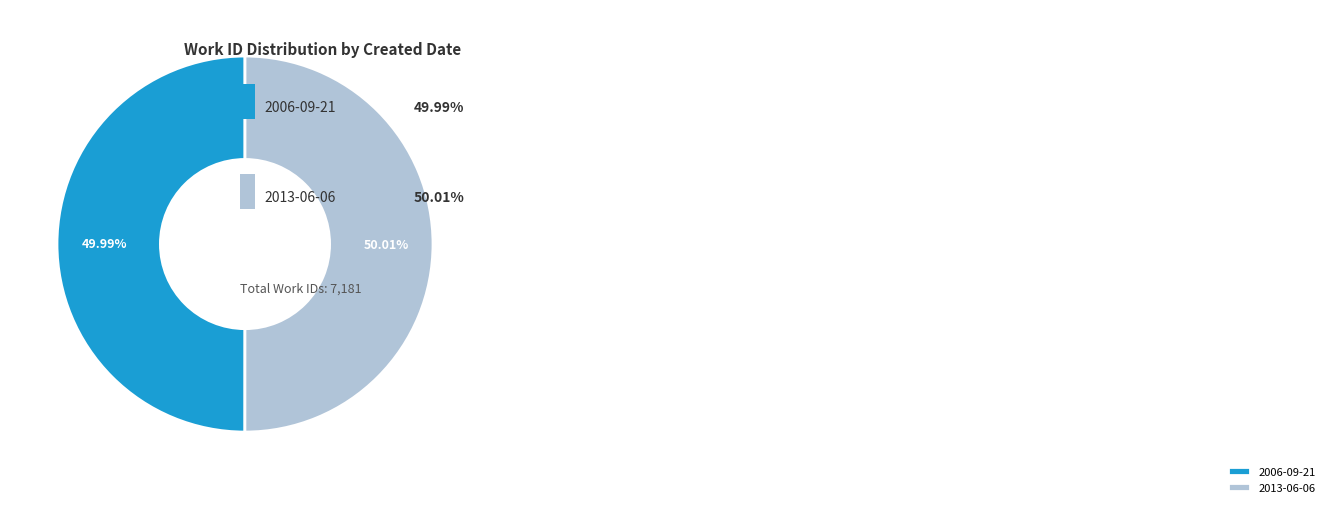

How many segments does this pie chart have?

2